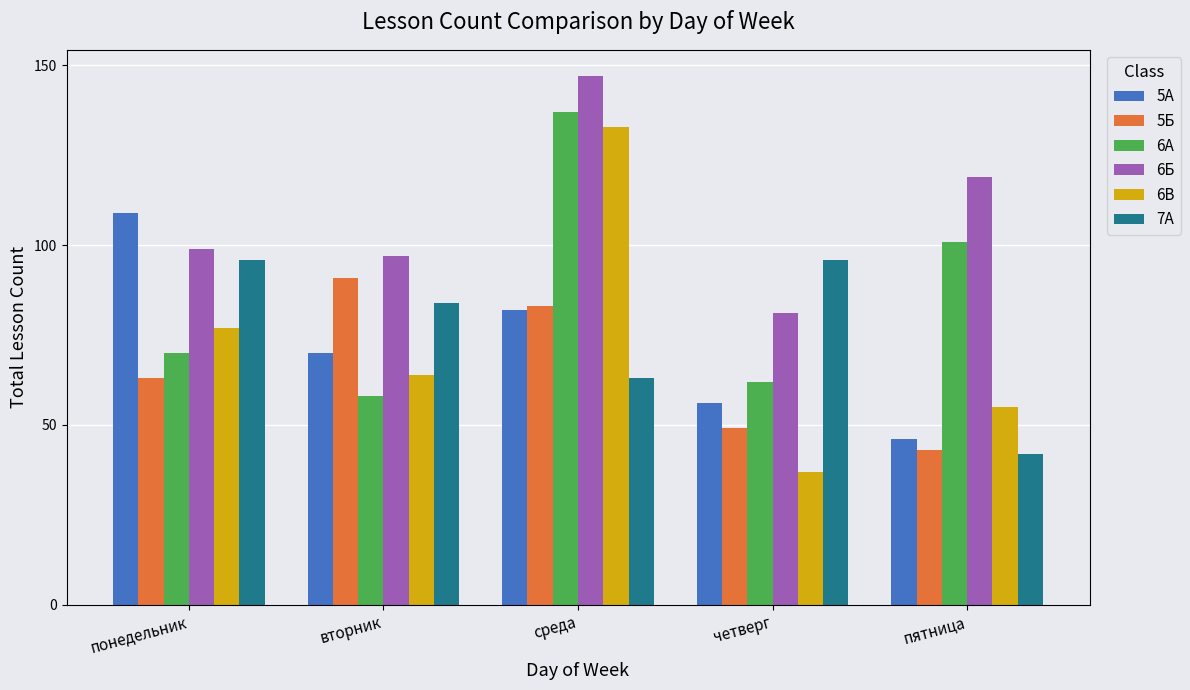

True or false: 5А has a value of 109 at понедельник.

True